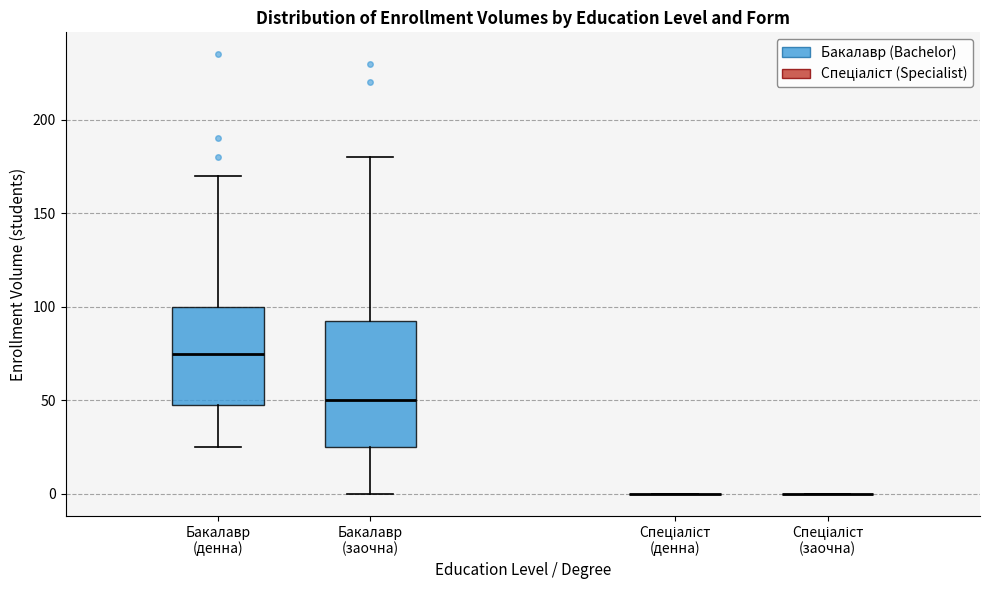

Comparing the boxes themselves (not the whiskers), which one is the tallest?

Бакалавр (заочна)